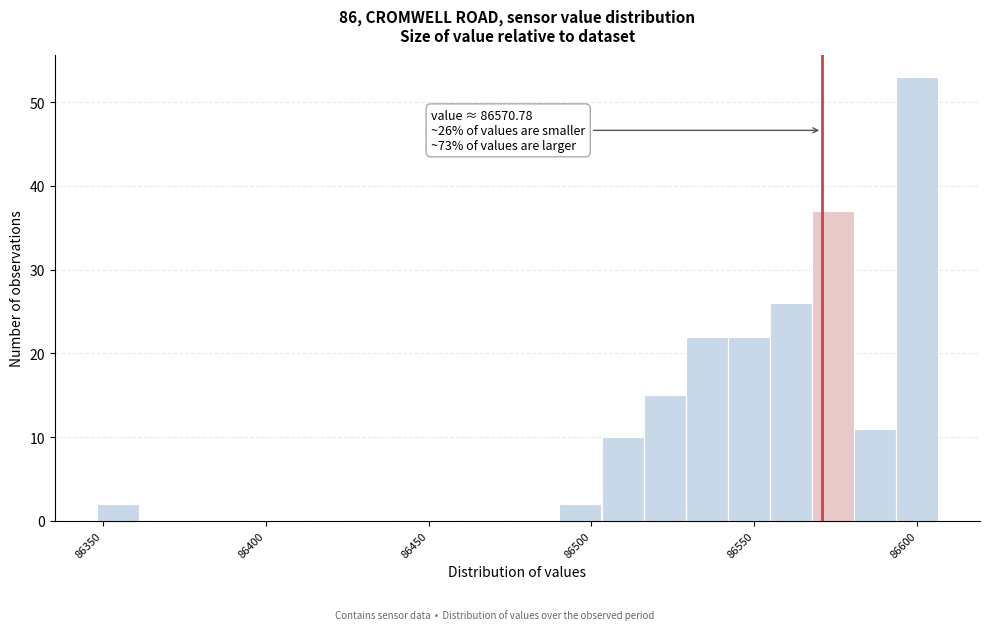

Read against the x-axis, roughly where is the centre of the tallest bar?

86600